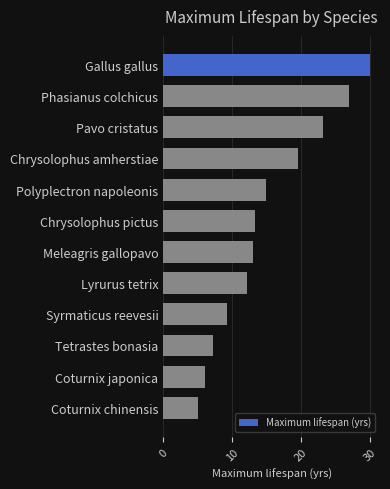

True or false: the data shows 12.1 at Syrmaticus reevesii.

False